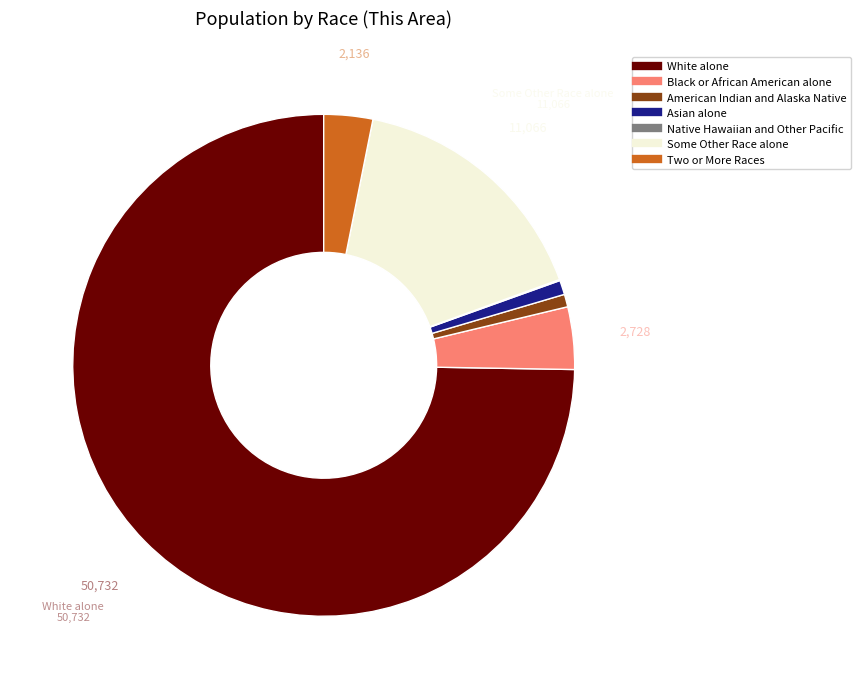

True or false: Some Other Race alone accounts for 25% of the total.

False